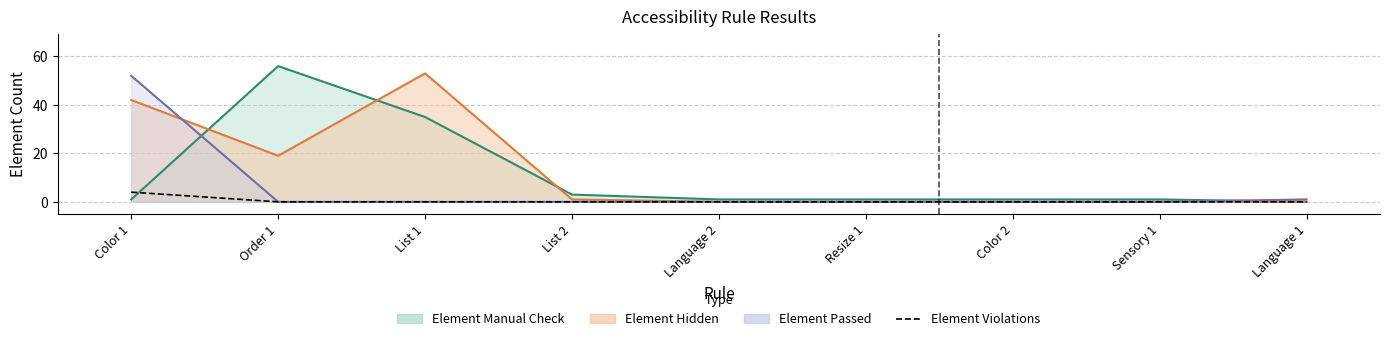

What is the label of the 6th point from the right?

List 2